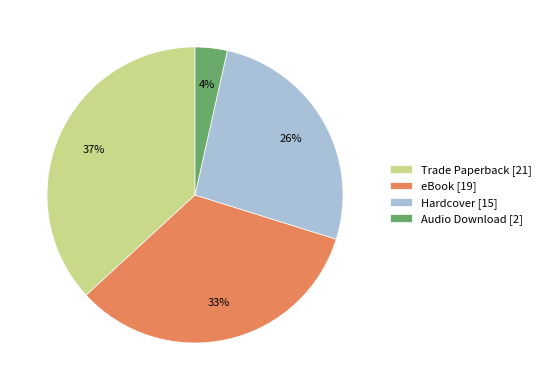

The Trade Paperback slice represents 31% of the pie. True or false?

False